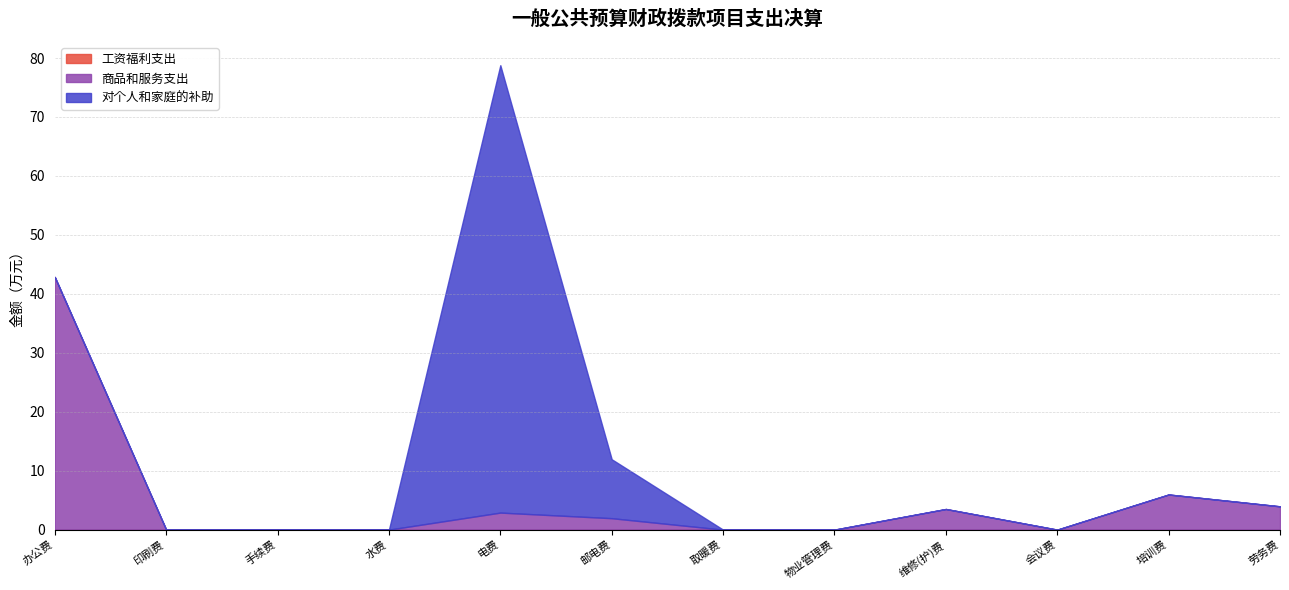

Which series has the largest range (max minus min)?

对个人和家庭的补助